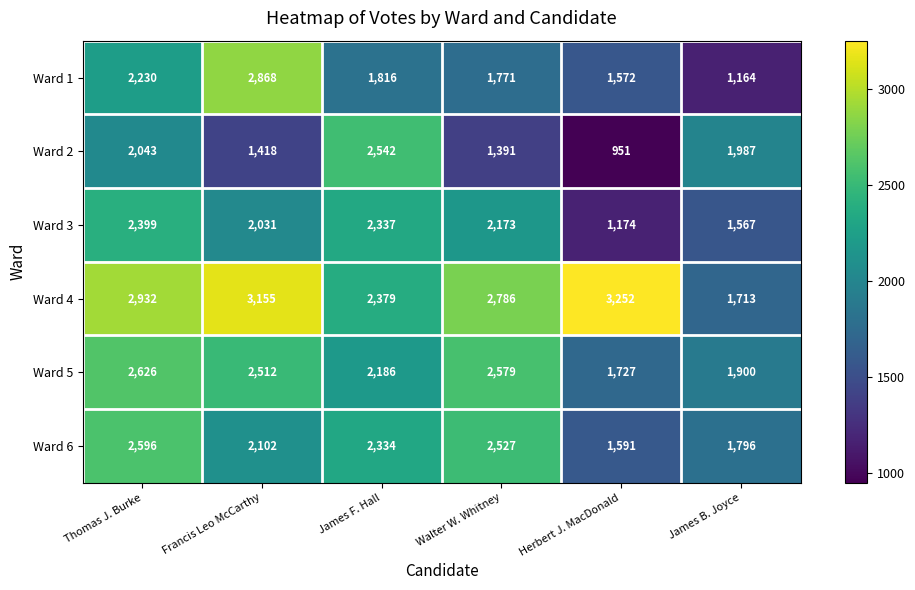

The Ward 2 series shows 4354 at James F. Hall. True or false?

False